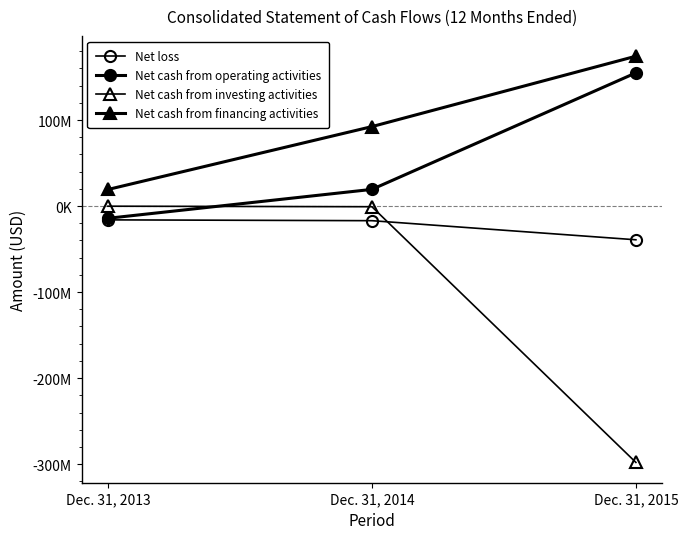

Is this an area chart (filled region under the line)?

No